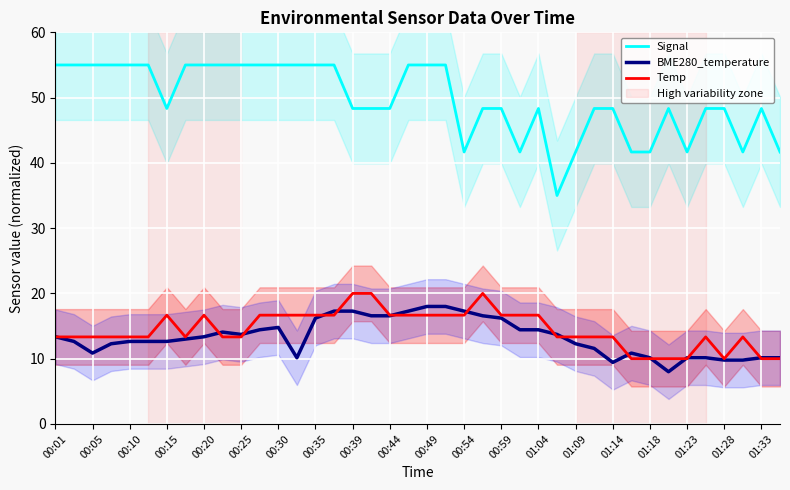

Is the value of Signal at 00:44 greater than the value of BME280_temperature at 01:23?

Yes